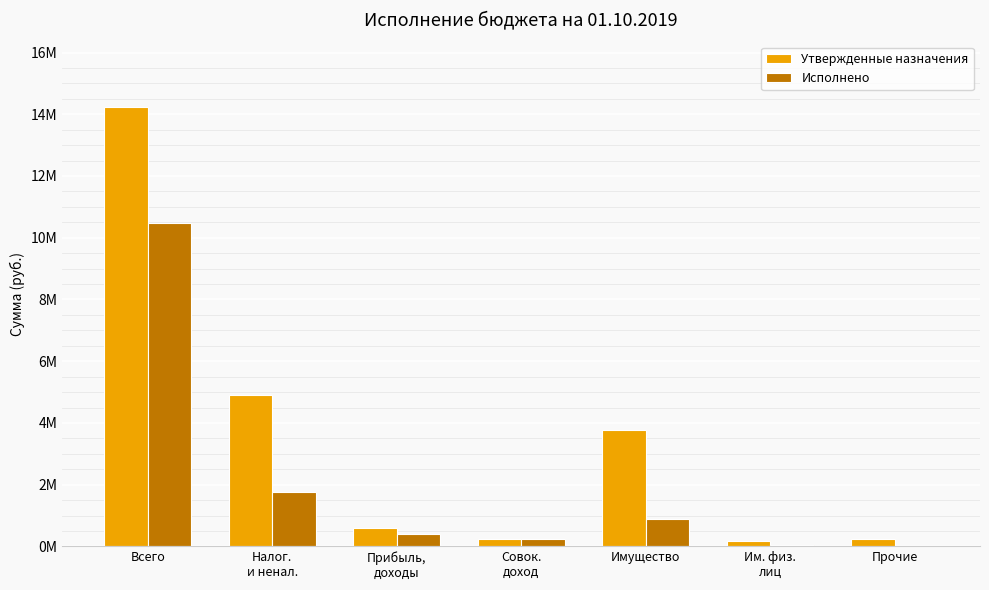

Which label corresponds to the largest value in the chart?

Всего